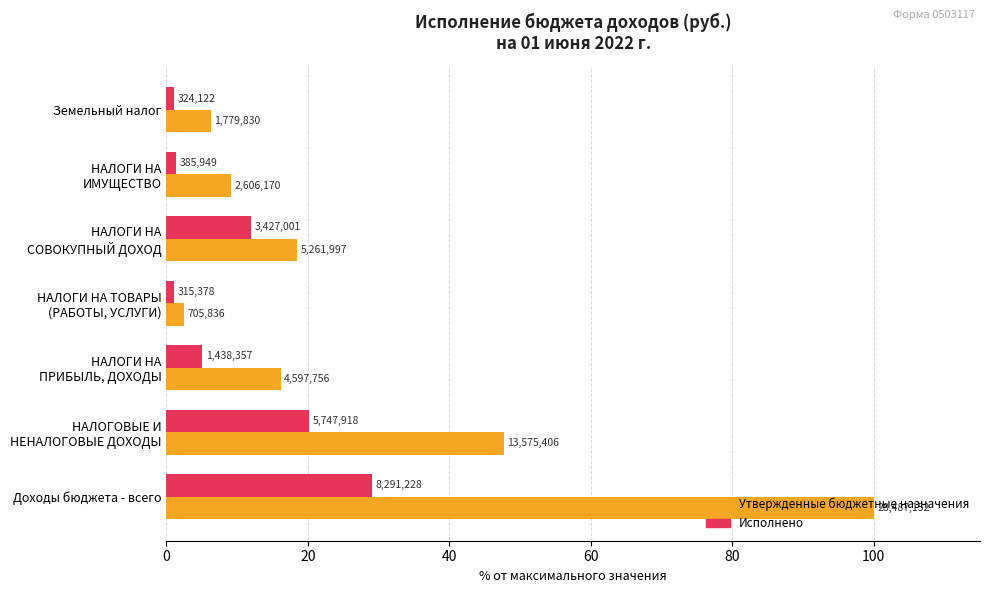

What is the average value of the Исполнено series?

10.0